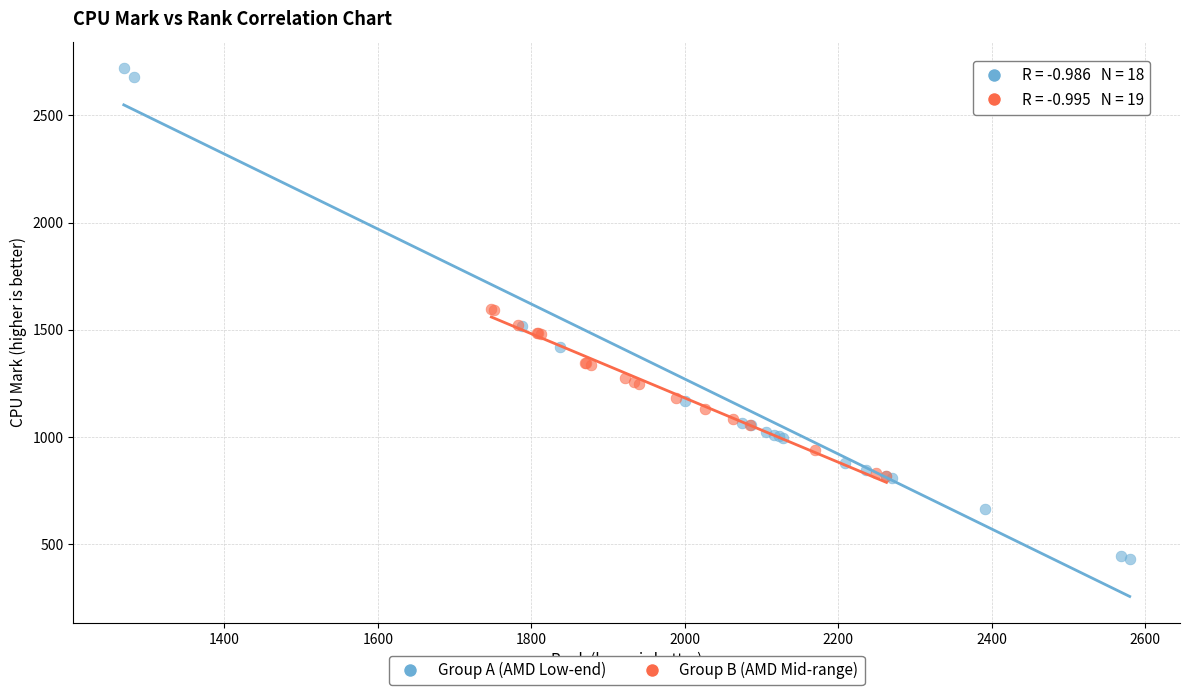

Which series contains the lowest Y value?

Group A (AMD Low-end)